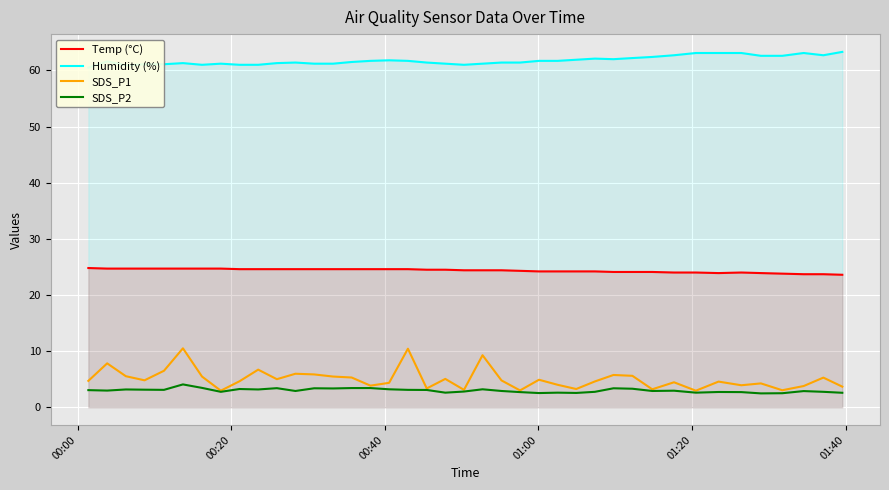

List the series in order of their peak value, highest first.

Humidity (%), Temp (°C), SDS_P1, SDS_P2